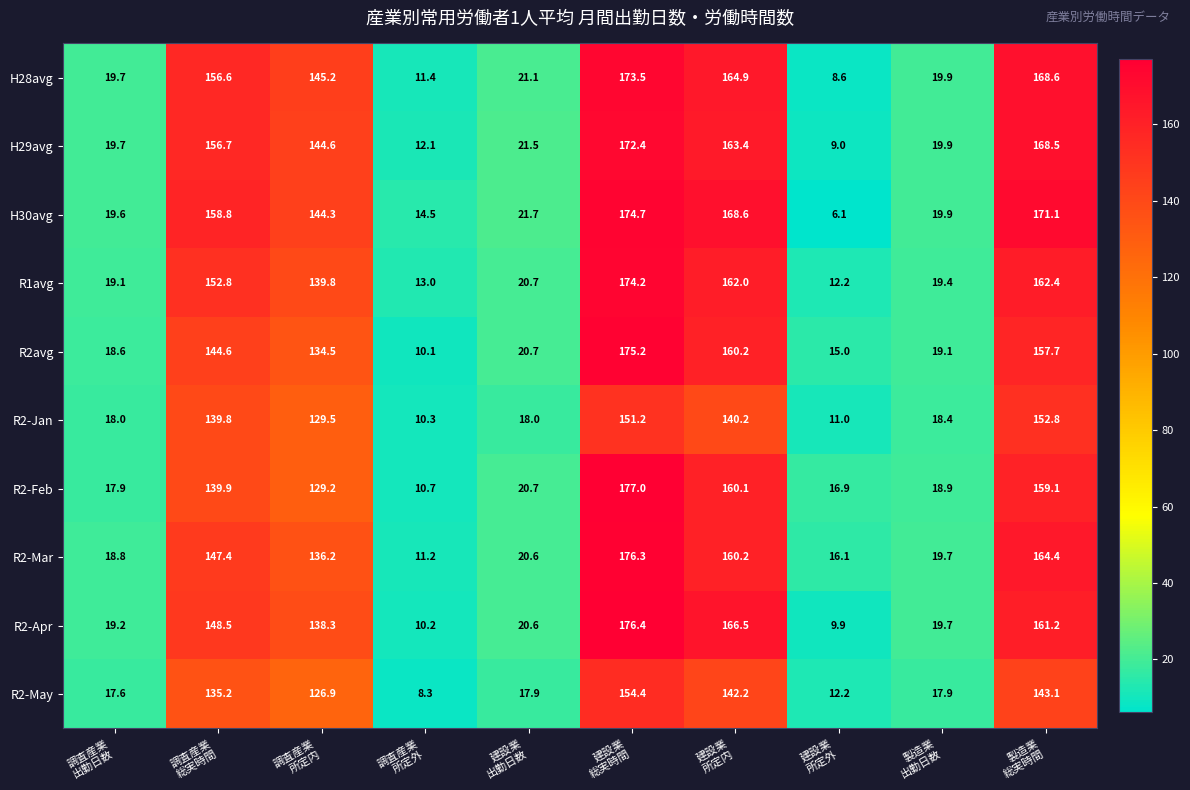

What is the lowest value of the R2-May series?

8.3